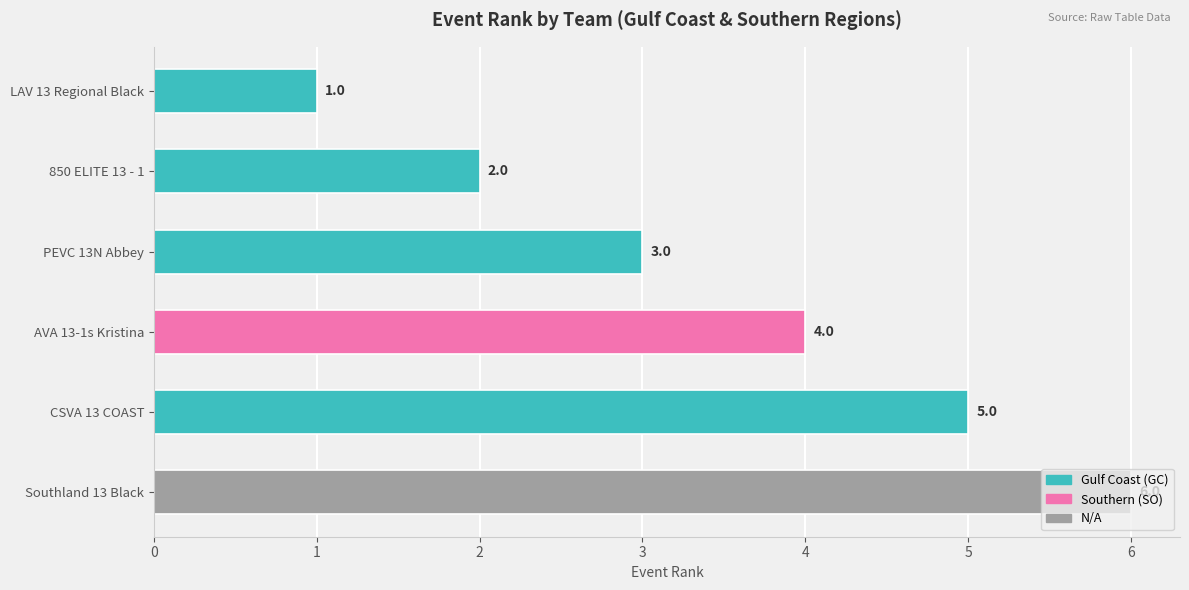

What is the value of the 3rd bar from the top?

3